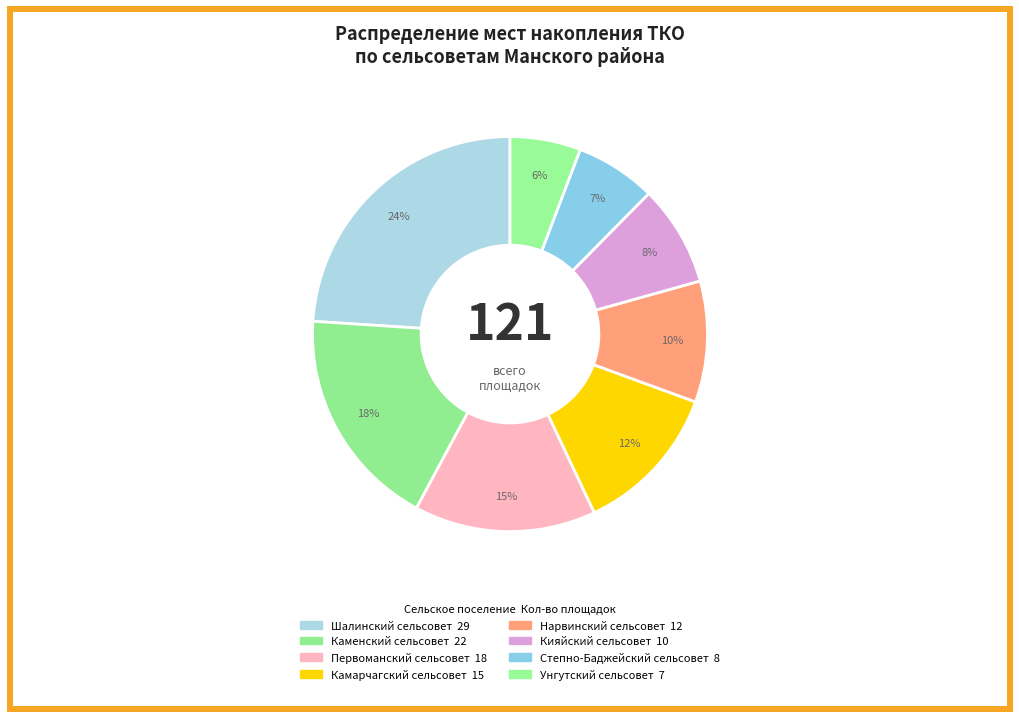

Rank the categories by value from lowest to highest.

Унгутский сельсовет, Степно-Баджейский сельсовет, Кияйский сельсовет, Нарвинский сельсовет, Камарчагский сельсовет, Первоманский сельсовет, Каменский сельсовет, Шалинский сельсовет